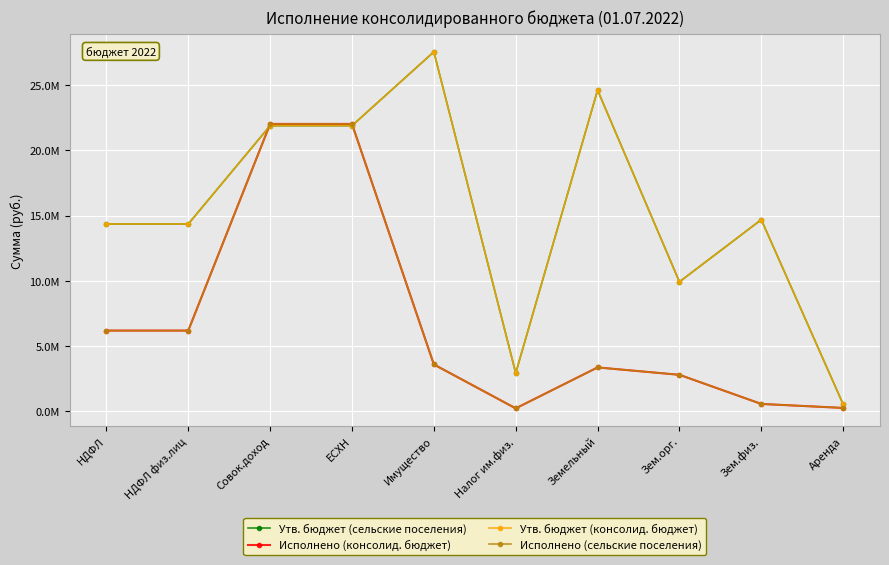

What is the average value of the Исполнено (консолид. бюджет) series?

6721469.6